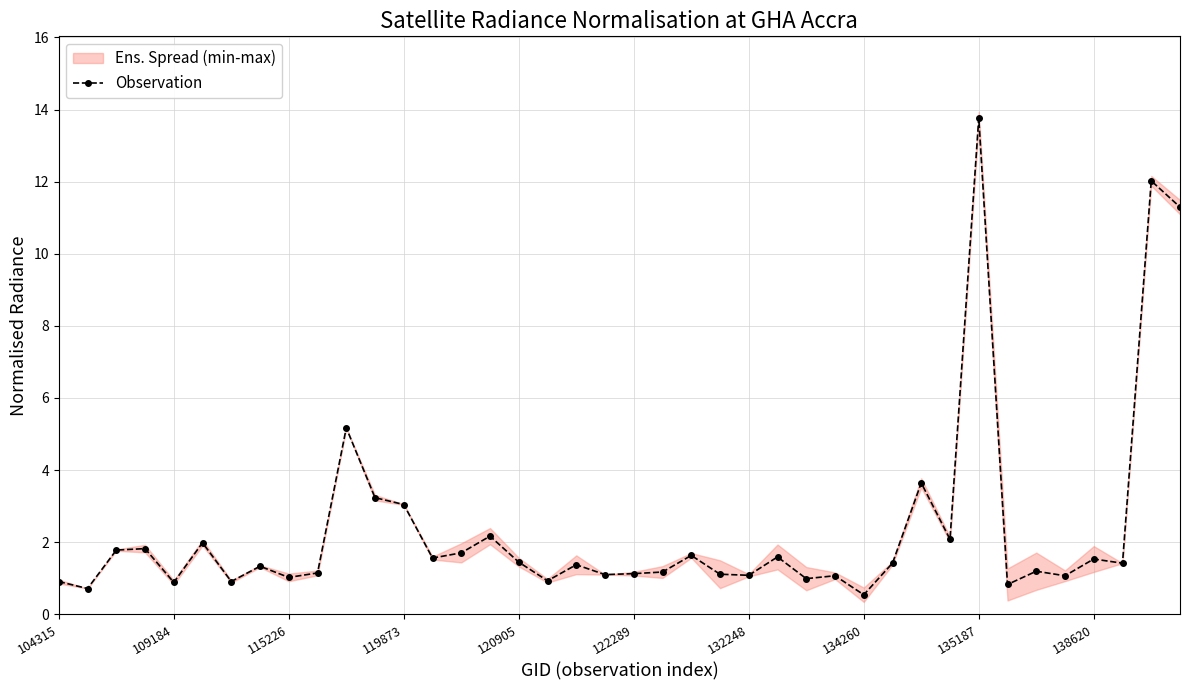

How many points are higher than both their immediate neighbors (excluding endpoints)?

14